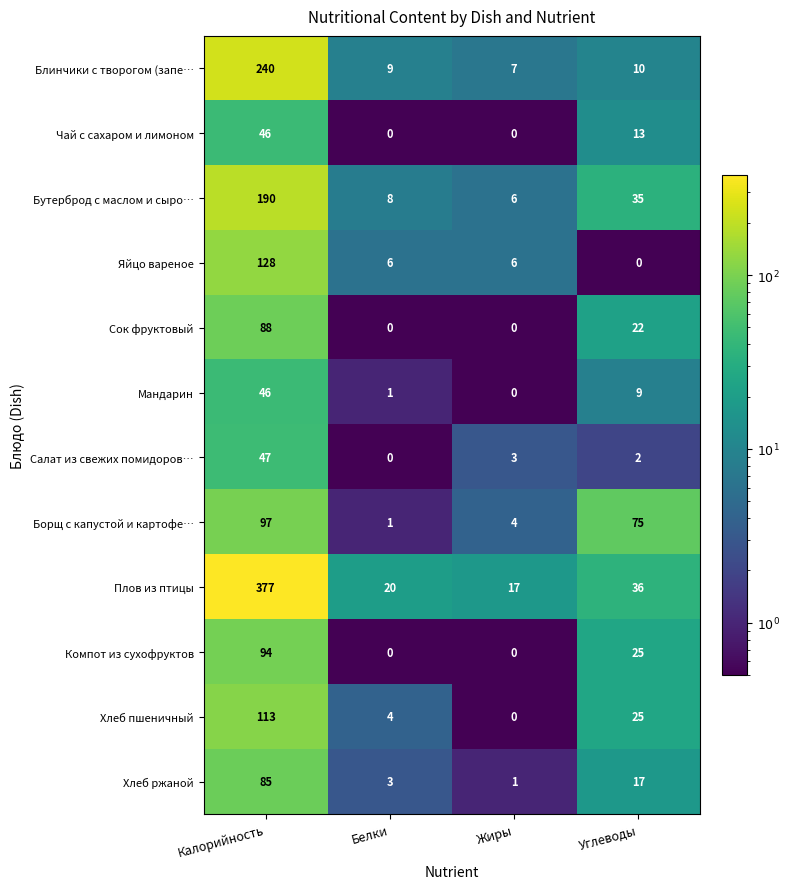

What is the highest value of the Мандарин series?

46